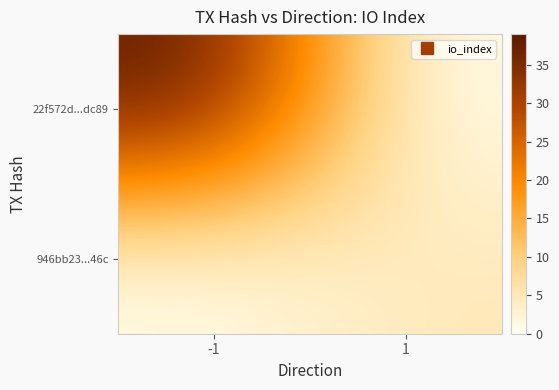

What is the spread (max minus min) of values at 1?

5